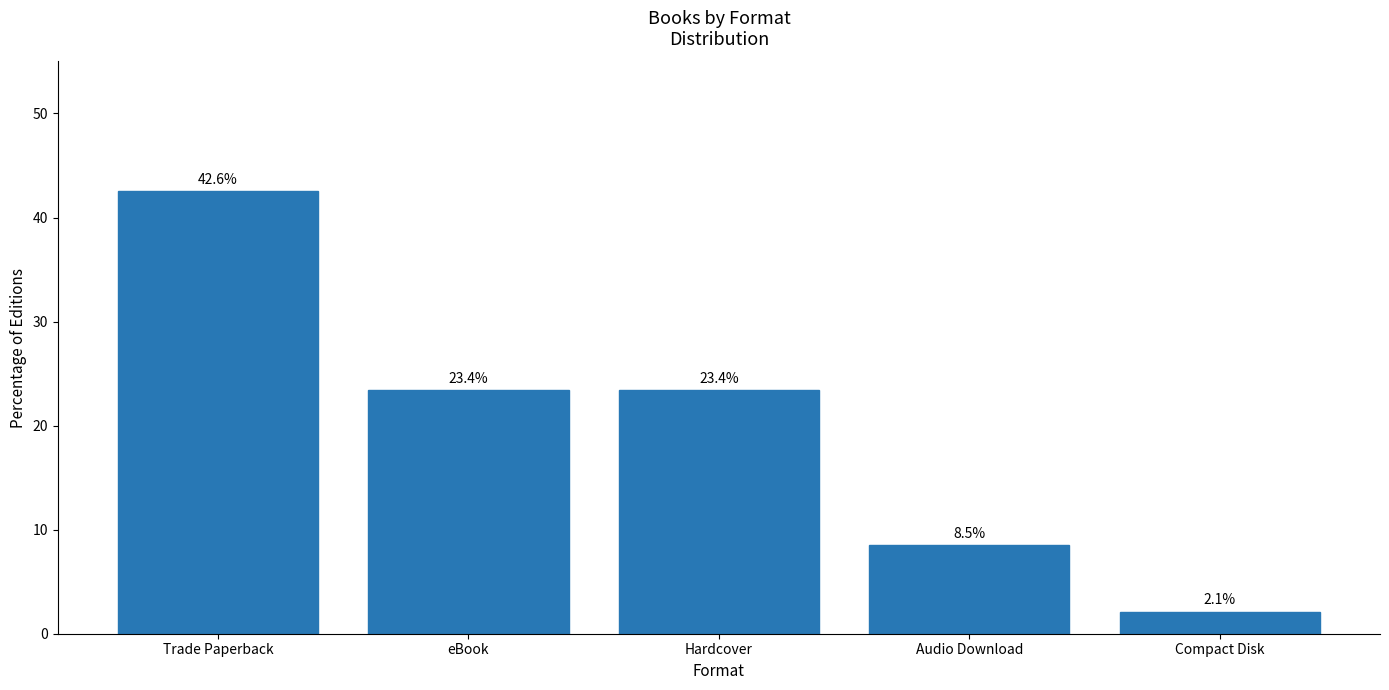

Which category has the lowest value across all series?

Compact Disk